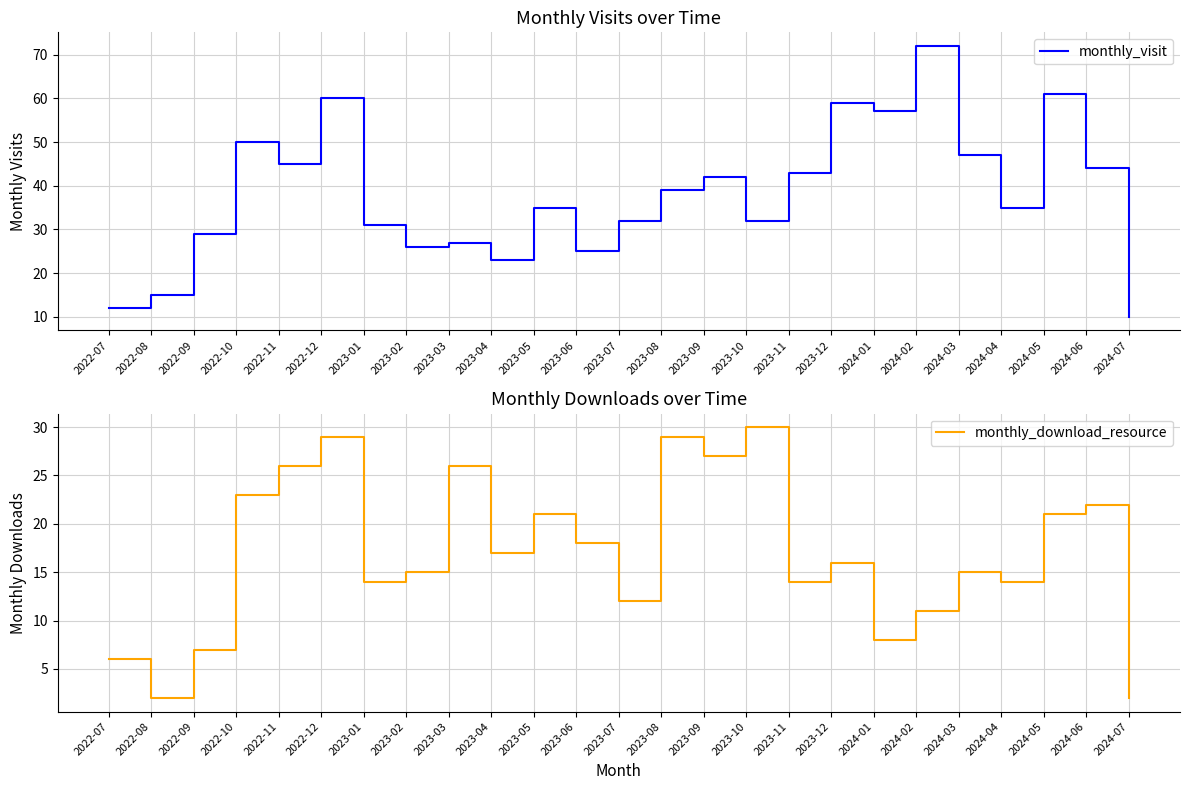

True or false: monthly_download_resource has a value of 1 at 2022-08.

False